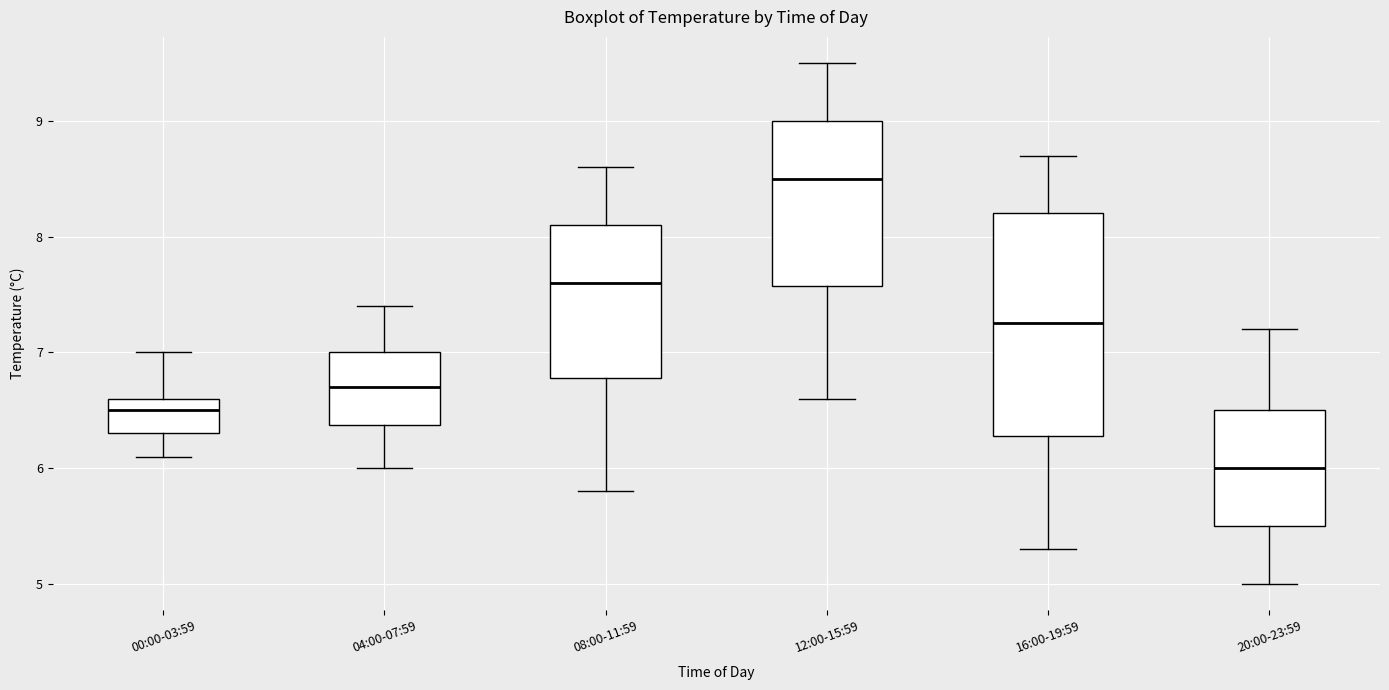

Reading left to right, transcribe this box plot: for each box, give where its median line is, the range the box spans, and where its two whiskers end, as read against the y-axis. The values are not printed on the chart, so give them approximately, as read against the axis.

00:00-03:59: median 6.5, box 6.3 to 6.6, whiskers 6.1 to 7.0
04:00-07:59: median 6.7, box 6.4 to 7.0, whiskers 6.0 to 7.4
08:00-11:59: median 7.6, box 6.8 to 8.1, whiskers 5.8 to 8.6
12:00-15:59: median 8.5, box 7.6 to 9.0, whiskers 6.6 to 9.5
16:00-19:59: median 7.3, box 6.3 to 8.2, whiskers 5.3 to 8.7
20:00-23:59: median 6.0, box 5.5 to 6.5, whiskers 5.0 to 7.2